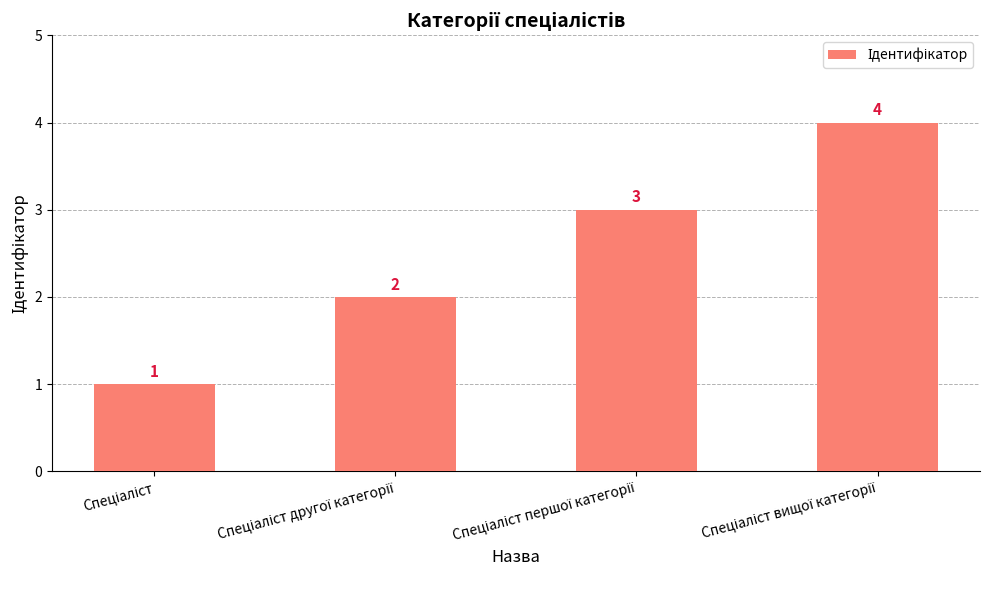

What is the sum of all values?

10